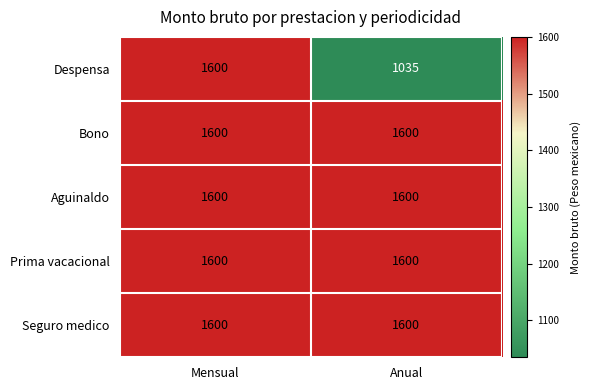

Reading right to left, transcribe all the data shown in this chart.

Despensa: 1035	1600
Bono: 1600	1600
Aguinaldo: 1600	1600
Prima vacacional: 1600	1600
Seguro medico: 1600	1600